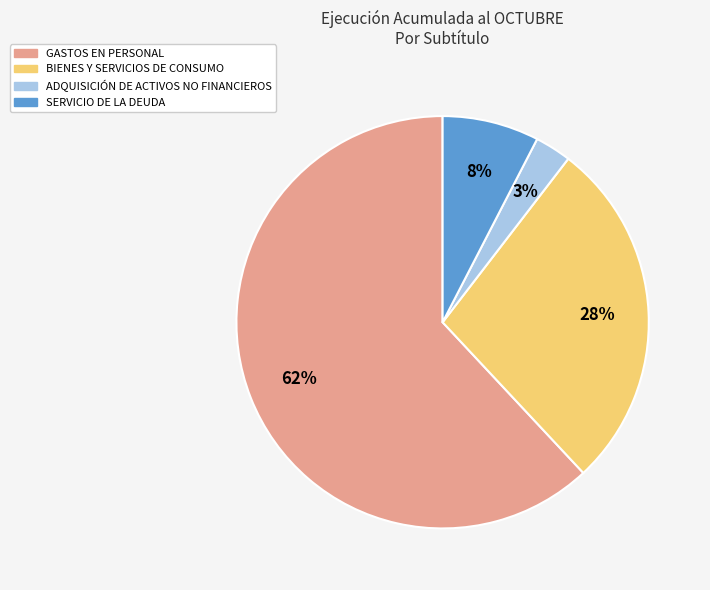

Count the number of slices in the pie.

4